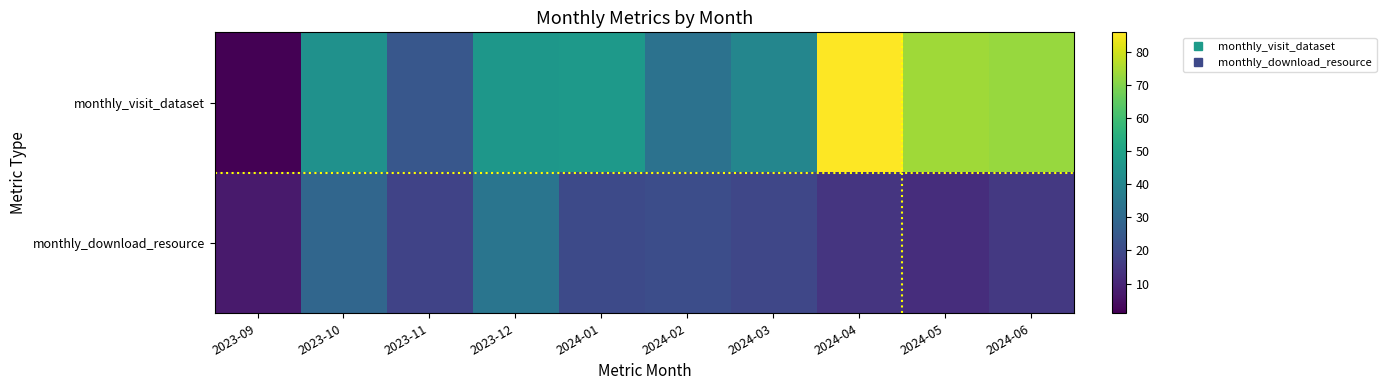

Reading right to left, what are all the values shown in this chart?

monthly_visit_dataset: 2024-06=73	2024-05=74	2024-04=86	2024-03=40	2024-02=33	2024-01=47	2023-12=46	2023-11=24	2023-10=44	2023-09=1
monthly_download_resource: 2024-06=15	2024-05=12	2024-04=14	2024-03=19	2024-02=21	2024-01=20	2023-12=34	2023-11=18	2023-10=29	2023-09=7